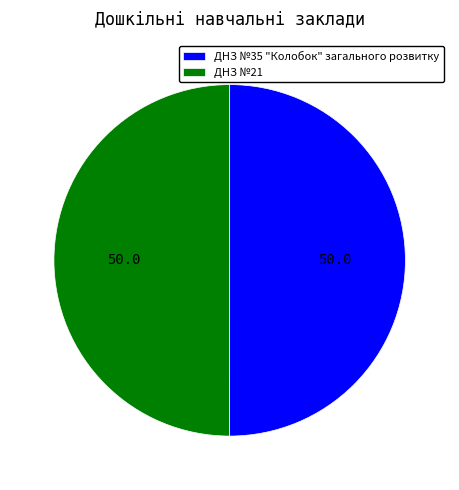

Combined, do ДНЗ №21 and ДНЗ №35 "Колобок" загального розвитку account for over 50%?

Yes